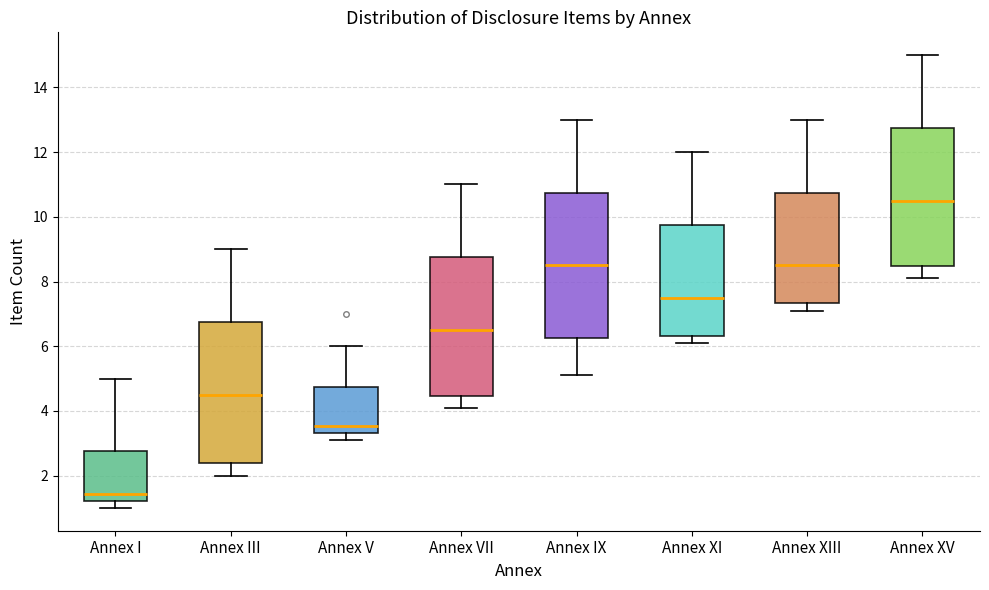

Reading left to right, read every box against the y-axis: the position of its median line, the range the box covers, and the ends of its whiskers. The values are not printed on the chart, so give them approximately, as read against the axis.

Annex I: median 1.4, box 1.2 to 2.8, whiskers 1.0 to 5.0
Annex III: median 4.6, box 2.4 to 6.8, whiskers 2.0 to 9.0
Annex V: median 3.6, box 3.4 to 4.8, whiskers 3.2 to 6.0
Annex VII: median 6.6, box 4.4 to 8.8, whiskers 4.2 to 11.0
Annex IX: median 8.6, box 6.2 to 10.8, whiskers 5.2 to 13.0
Annex XI: median 7.6, box 6.4 to 9.8, whiskers 6.2 to 12.0
Annex XIII: median 8.6, box 7.4 to 10.8, whiskers 7.2 to 13.0
Annex XV: median 10.6, box 8.4 to 12.8, whiskers 8.2 to 15.0